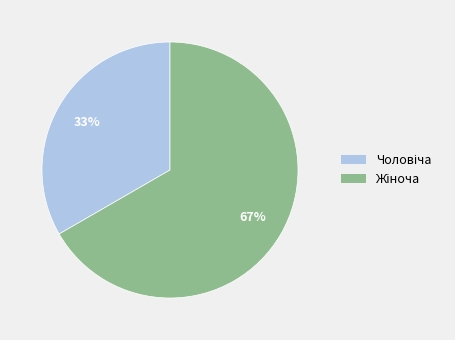

To the nearest percent, what is the average slice percentage?

50%